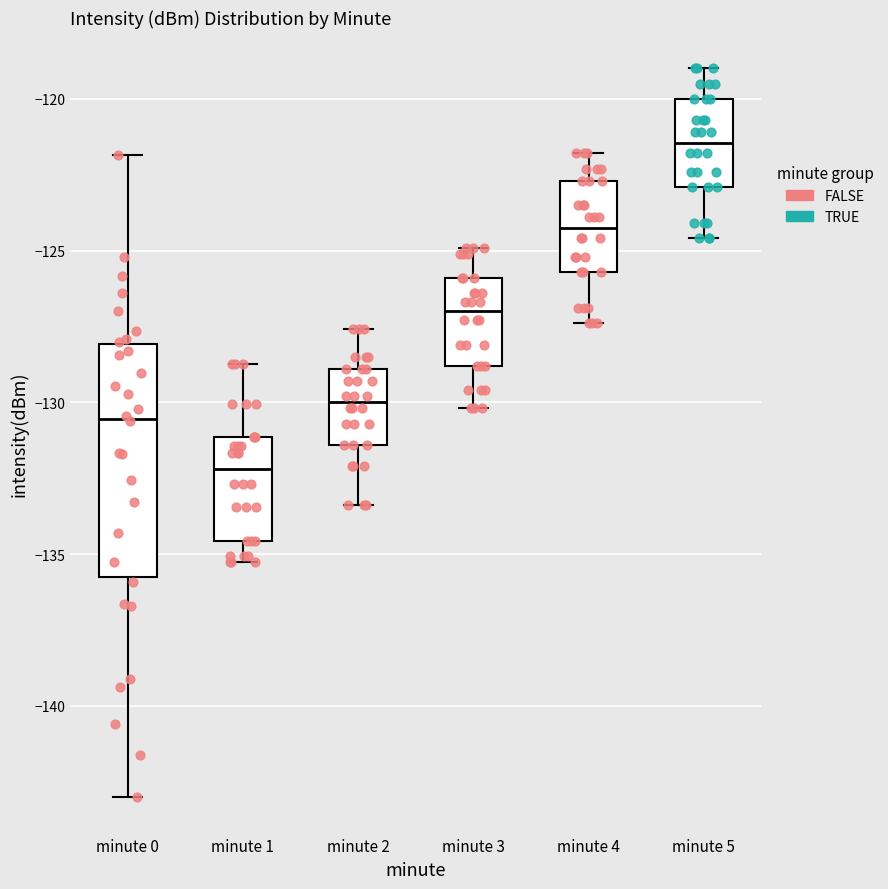

Which box has the lowest median line?

minute 1